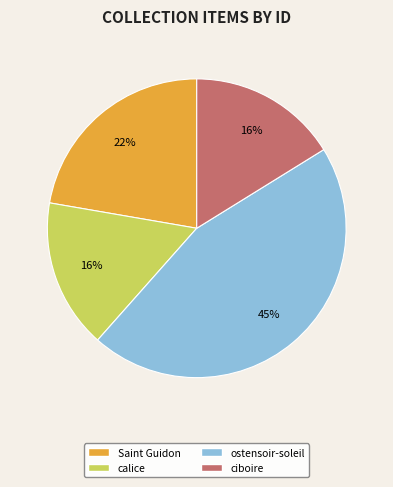

Does Saint Guidon account for over 50% of the chart?

No